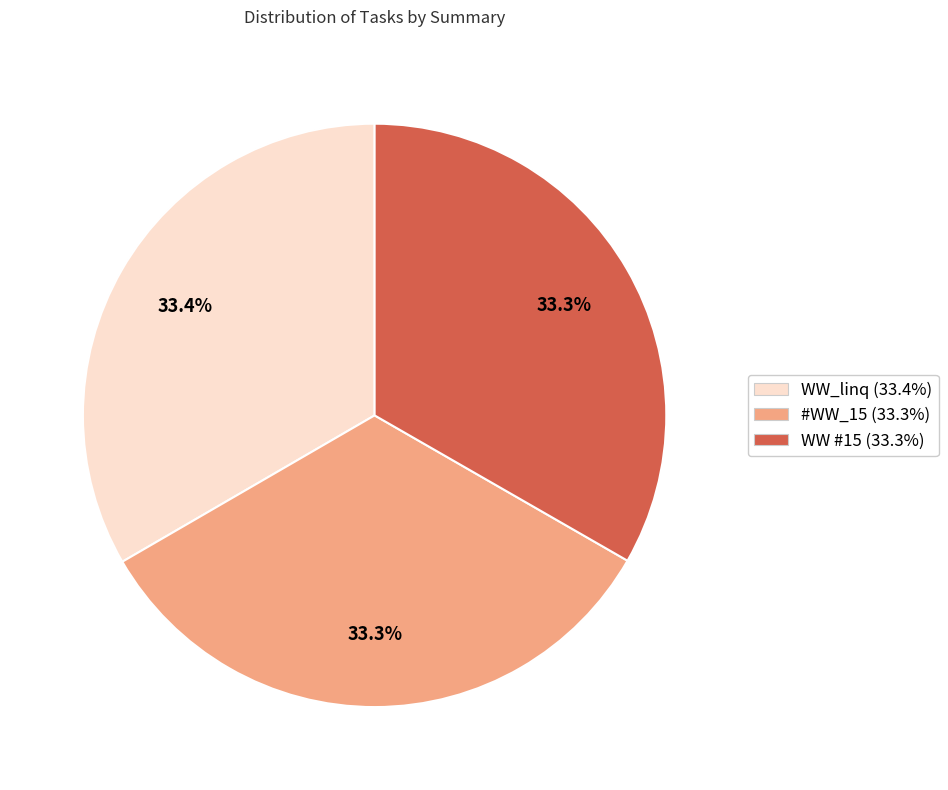

True or false: WW_linq accounts for 45% of the total.

False